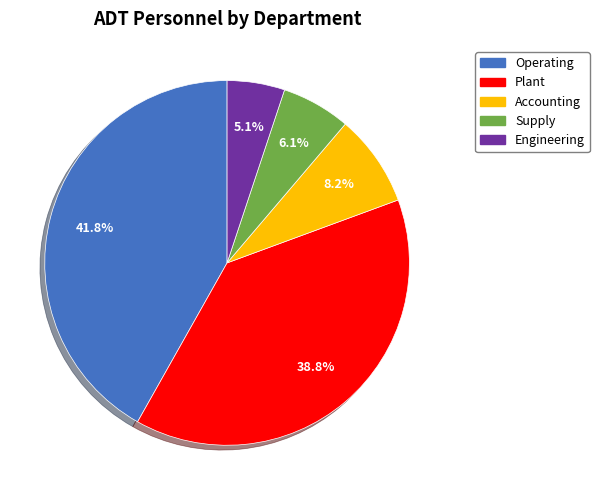

Rank the categories by value from lowest to highest.

Engineering, Supply, Accounting, Plant, Operating